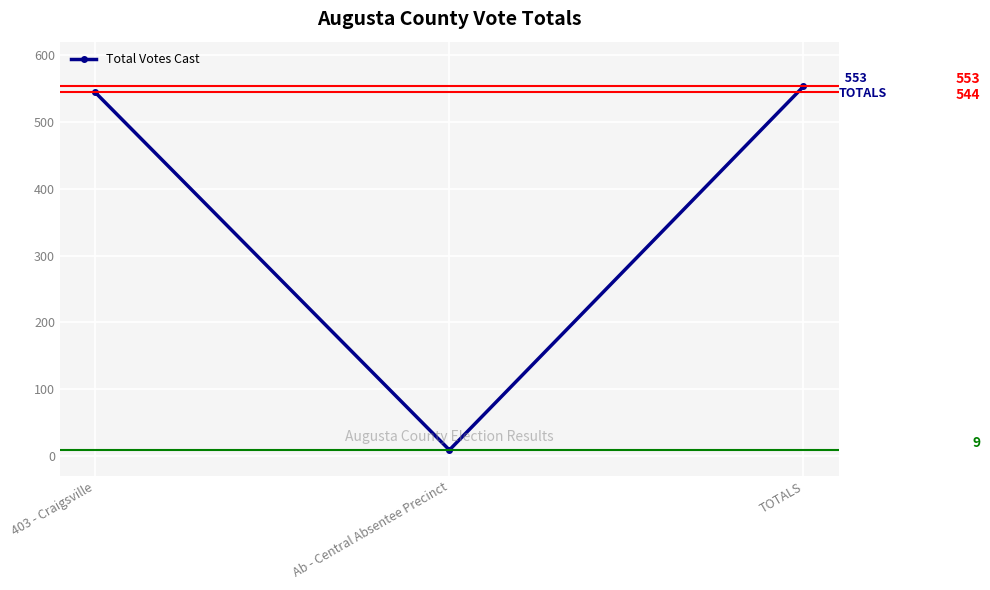

What is the minimum value shown in the chart?

9